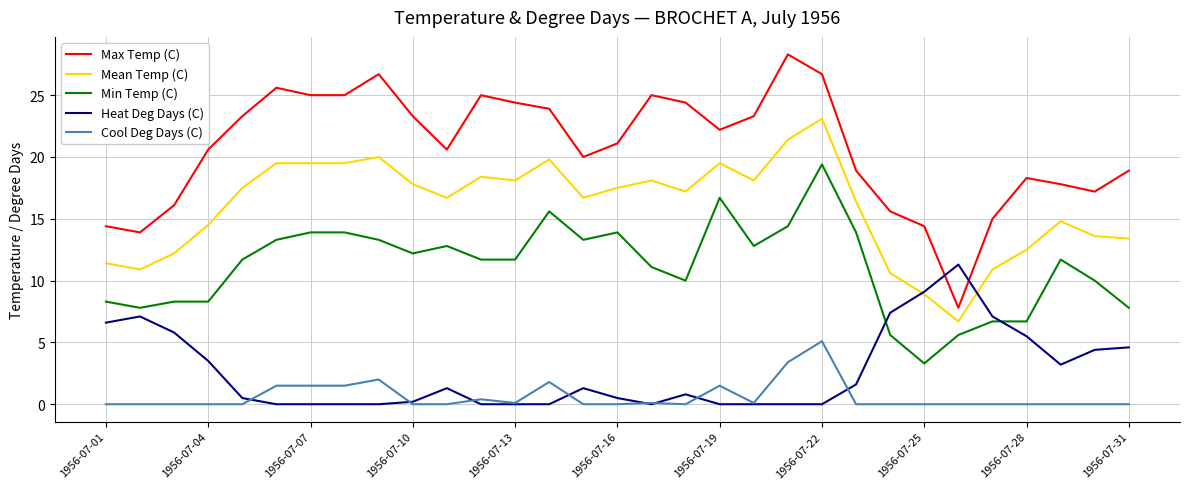

Which series has the widest spread of values?

Max Temp (C)